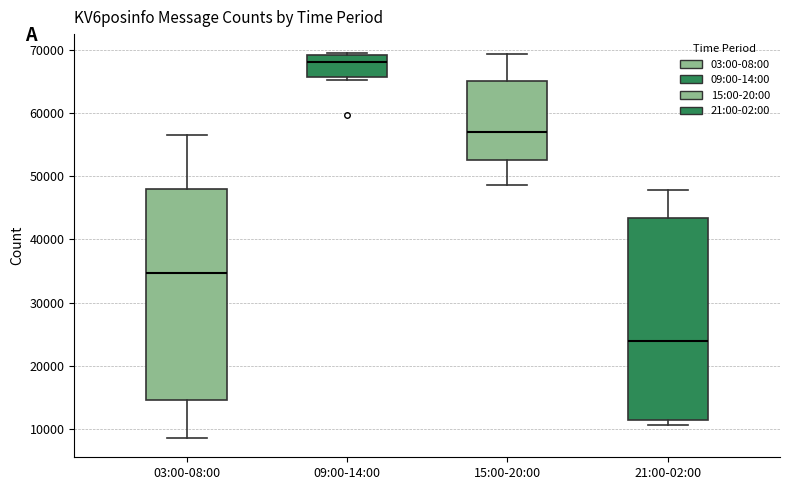

Which box is the tallest, from its lower edge to its upper edge?

03:00-08:00